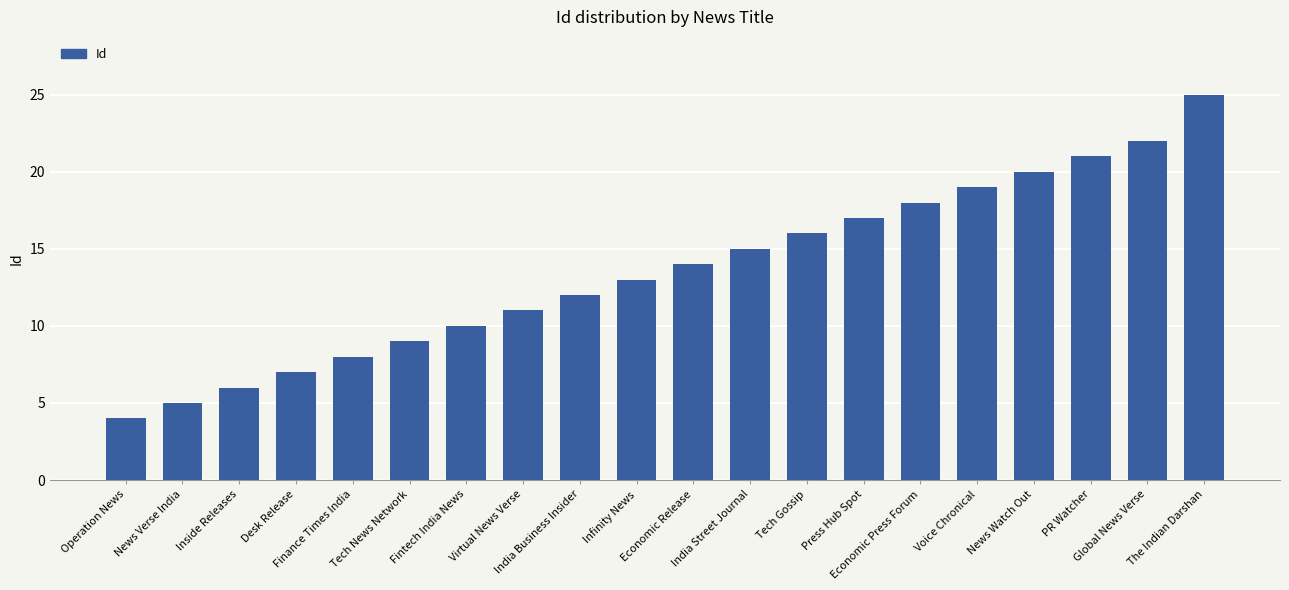

What is the sum of all values?

272